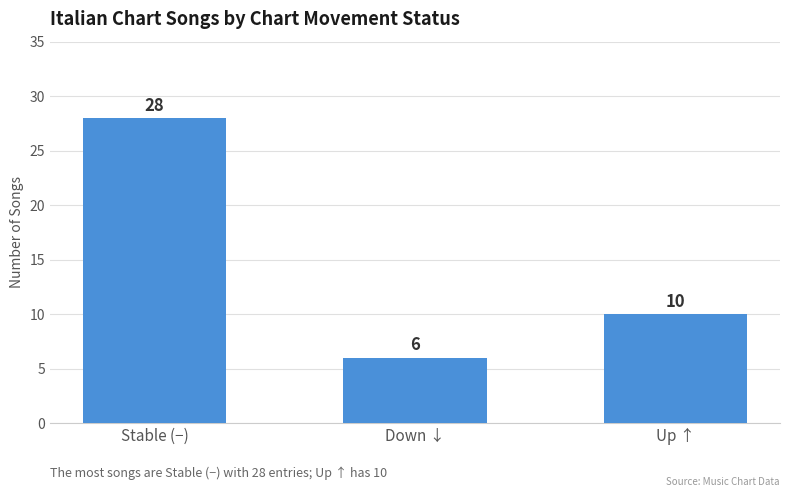

Rank the categories by value from lowest to highest.

Down ↓, Up ↑, Stable (−)